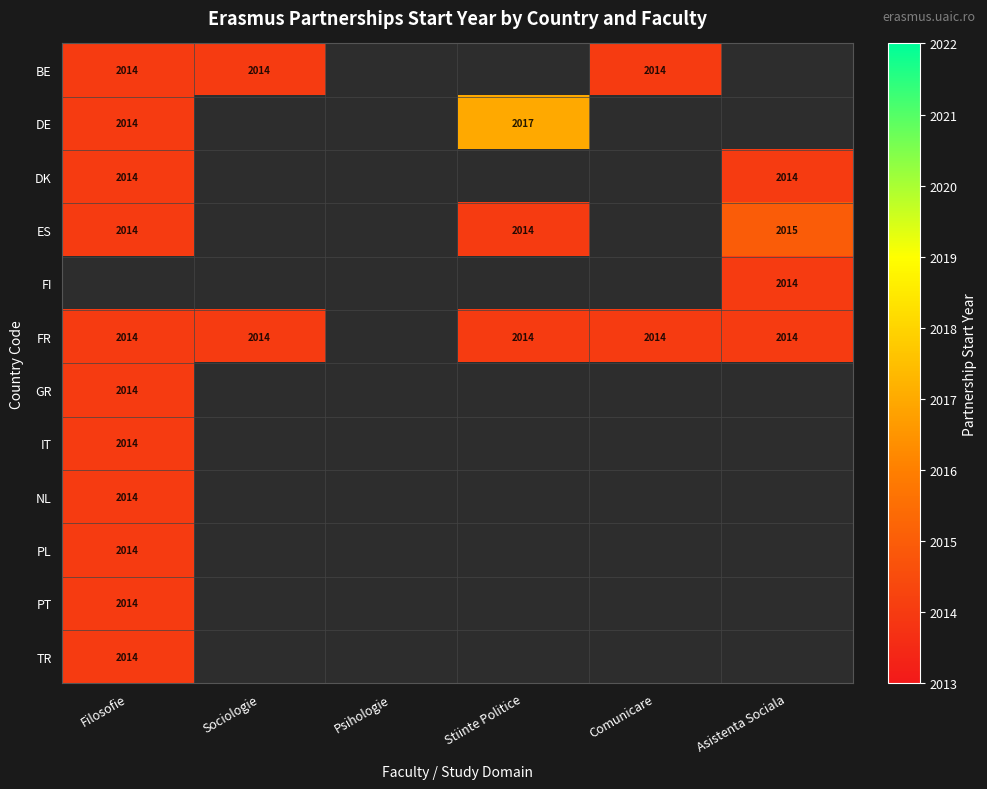

Is it true that TR equals 2764 at Filosofie?

False